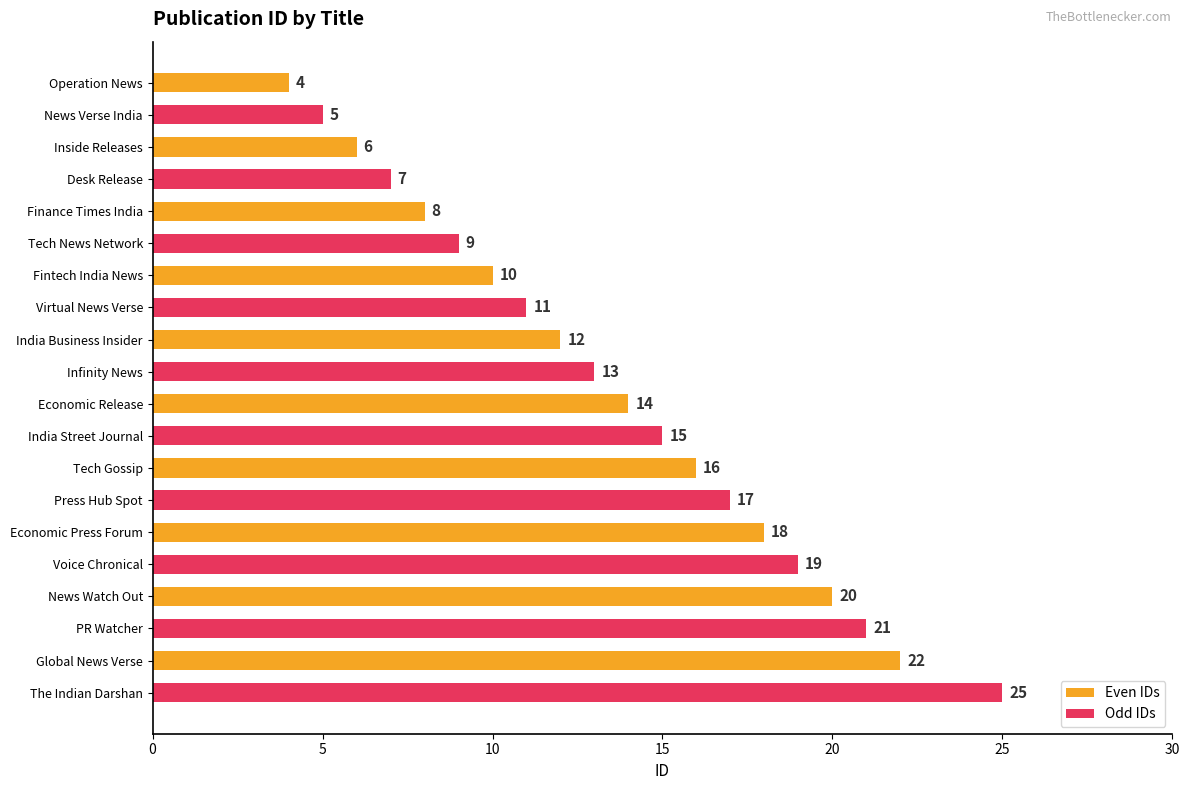

Rank the series at Economic Press Forum from highest to lowest value.

Odd IDs, Even IDs